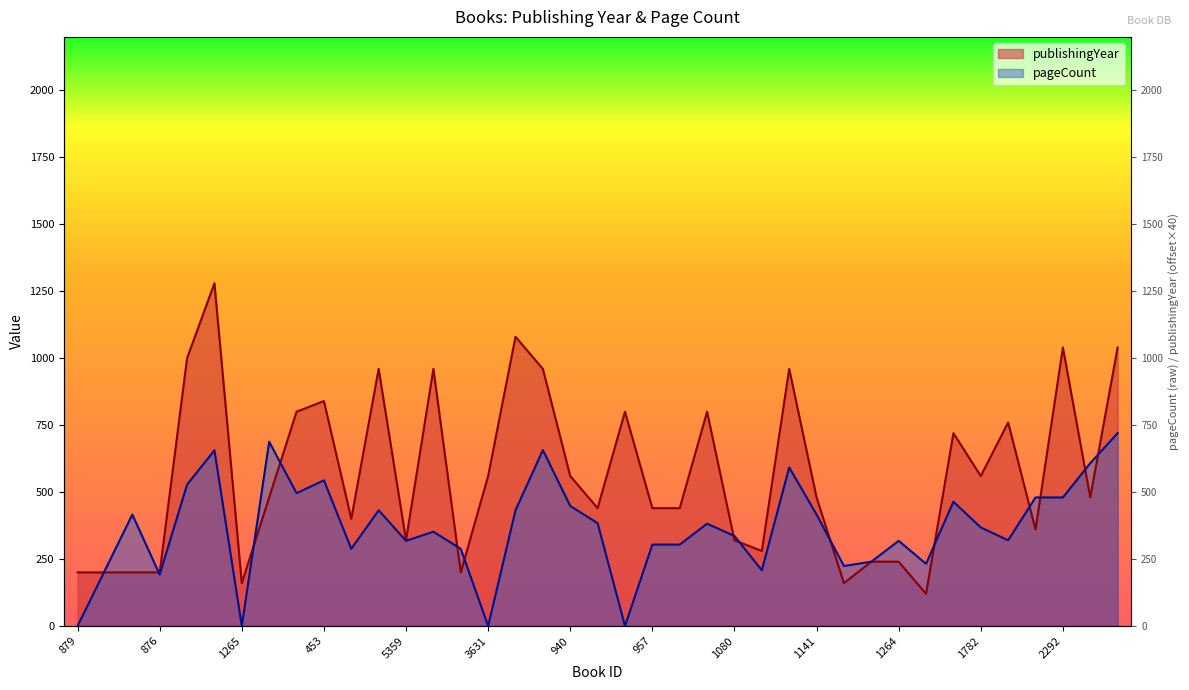

How many values in the publishingYear series exceed 480?

18